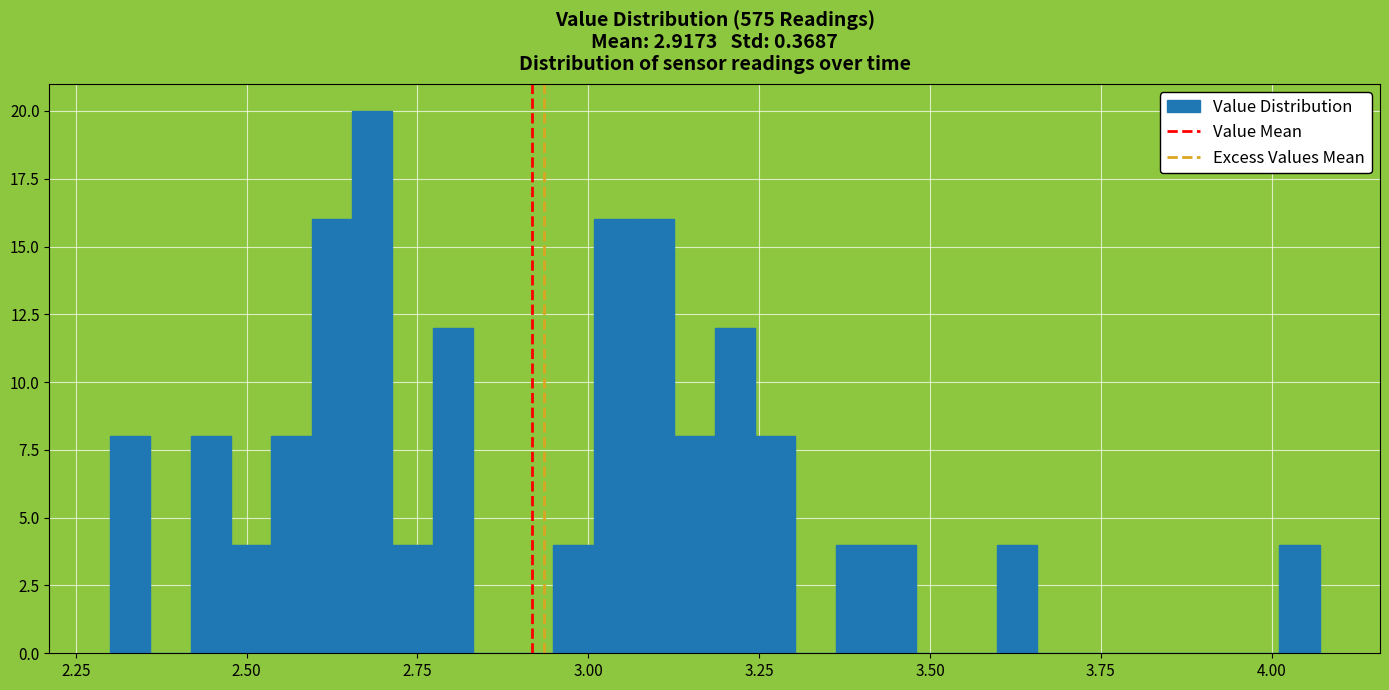

Read against the x-axis, roughly where is the centre of the tallest bar?

2.70